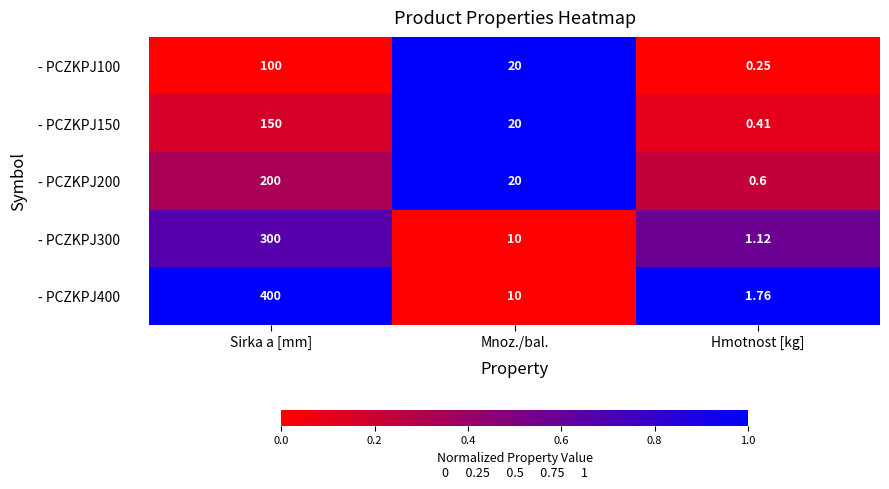

Rank the series by their maximum value, from highest to lowest.

- PCZKPJ400, - PCZKPJ300, - PCZKPJ200, - PCZKPJ150, - PCZKPJ100